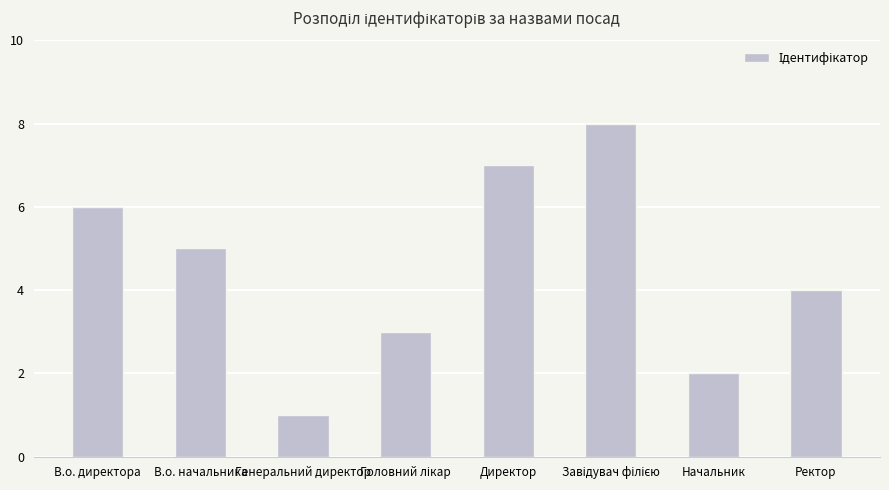

What is the sum of all values?

36